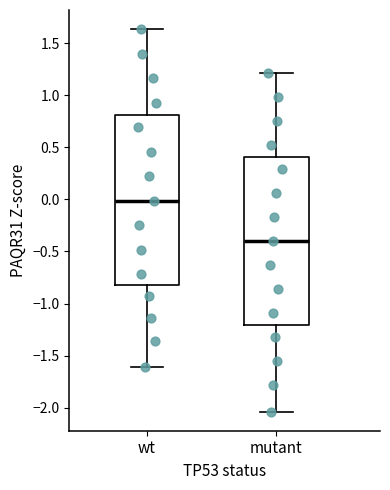

Reading left to right, read every box against the y-axis: the position of its median line, the range the box covers, and the ends of its whiskers. The values are not printed on the chart, so give them approximately, as read against the axis.

wt: median 0.00, box -0.80 to 0.80, whiskers -1.60 to 1.65
mutant: median -0.40, box -1.20 to 0.40, whiskers -2.05 to 1.20